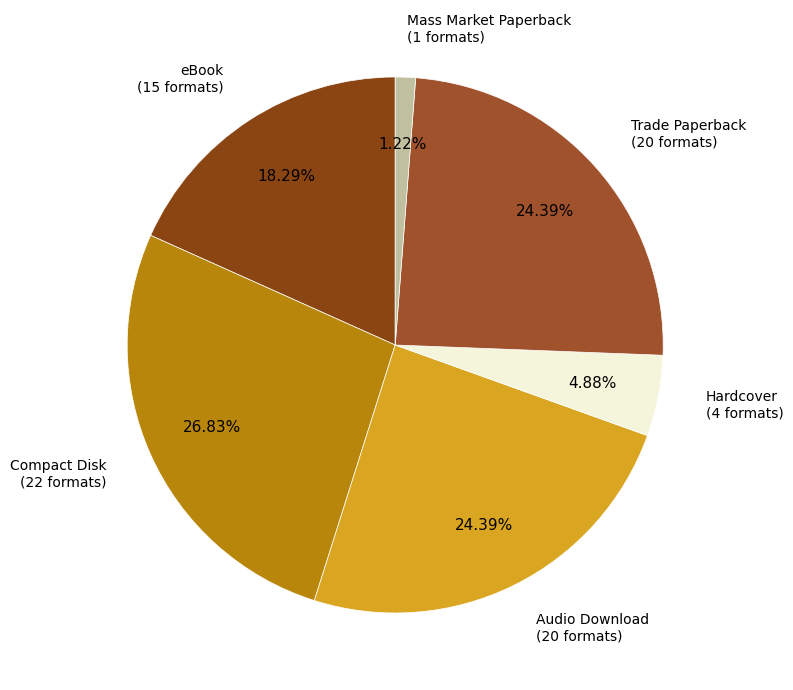

The eBook slice represents 4% of the pie. True or false?

False